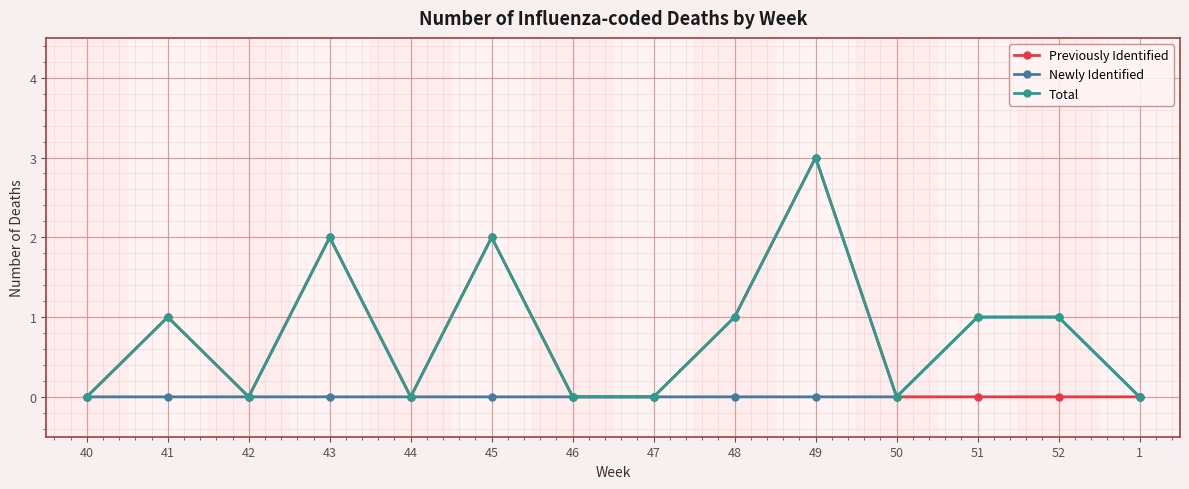

What is the label of the 5th point from the left?

44